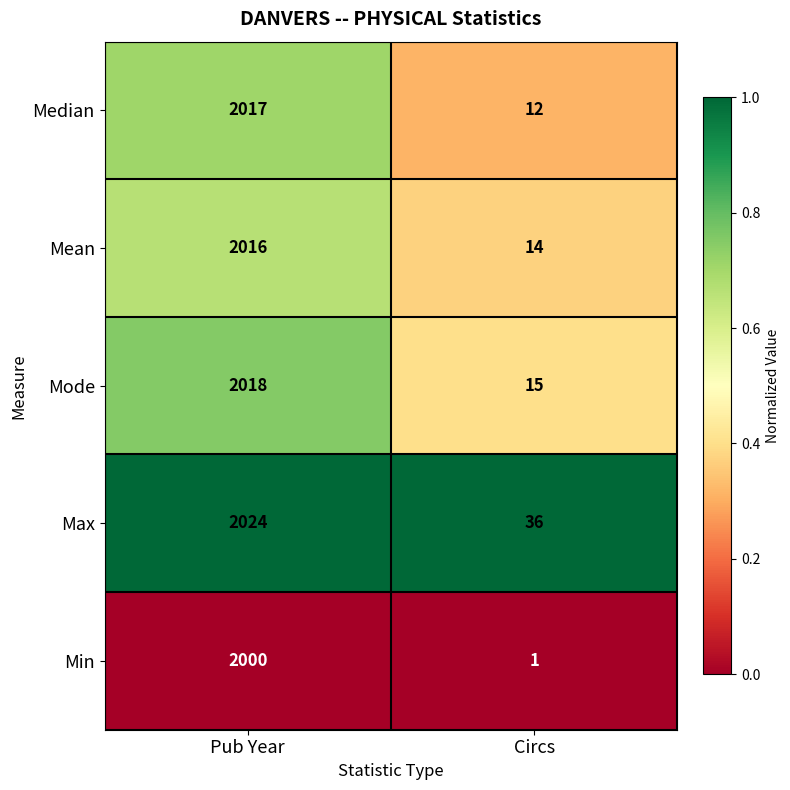

Rank the series at Pub Year from lowest to highest value.

Min, Mean, Median, Mode, Max